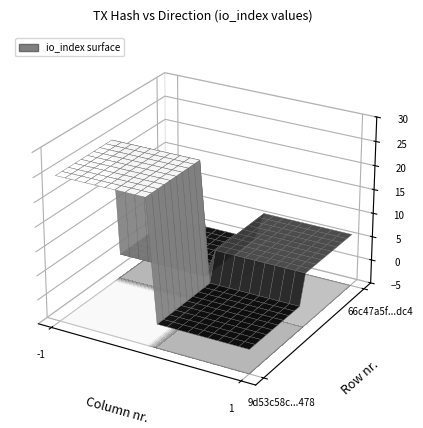

Rank the series by their average value, from highest to lowest.

9d53c58c0a26575ea1da065ae516547f484b478, 66c47a5f40d6f47405d1aaf5860db438f762dc4